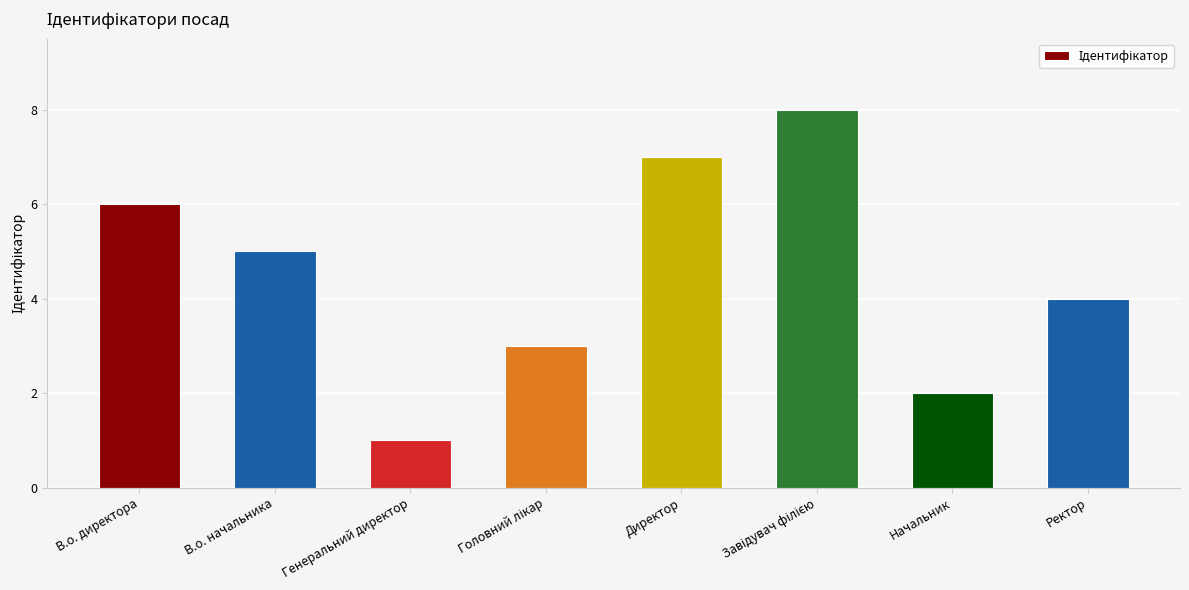

What is the sum of all values?

36